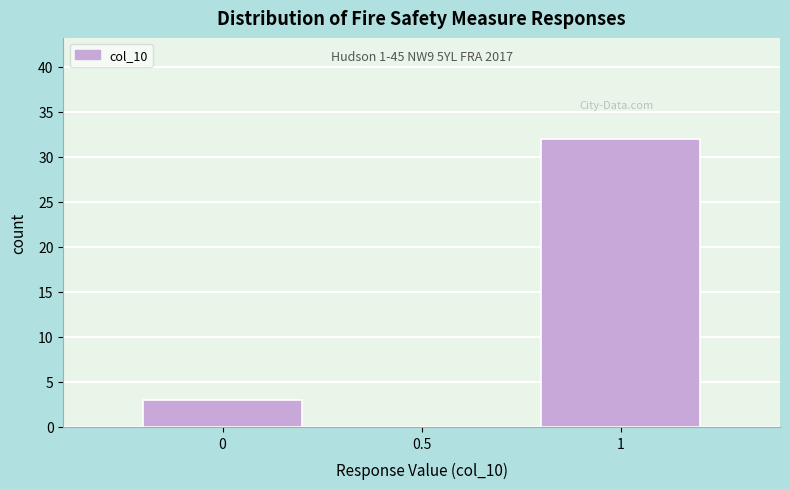

Over which range of the x-axis is the bar tallest?

0.75 to 1.25